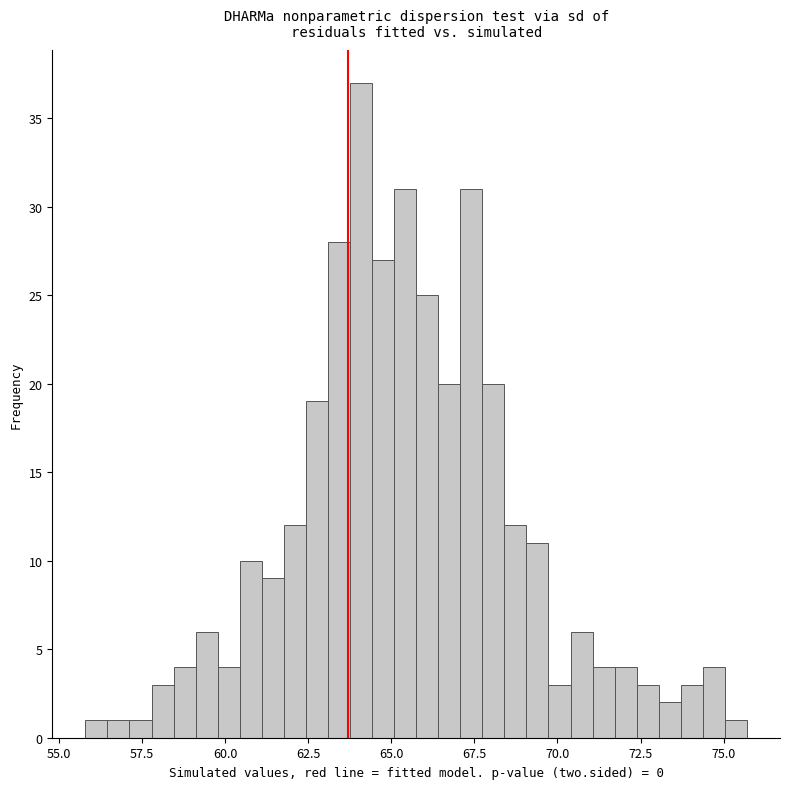

Read against the x-axis, roughly where is the centre of the tallest bar?

64.0